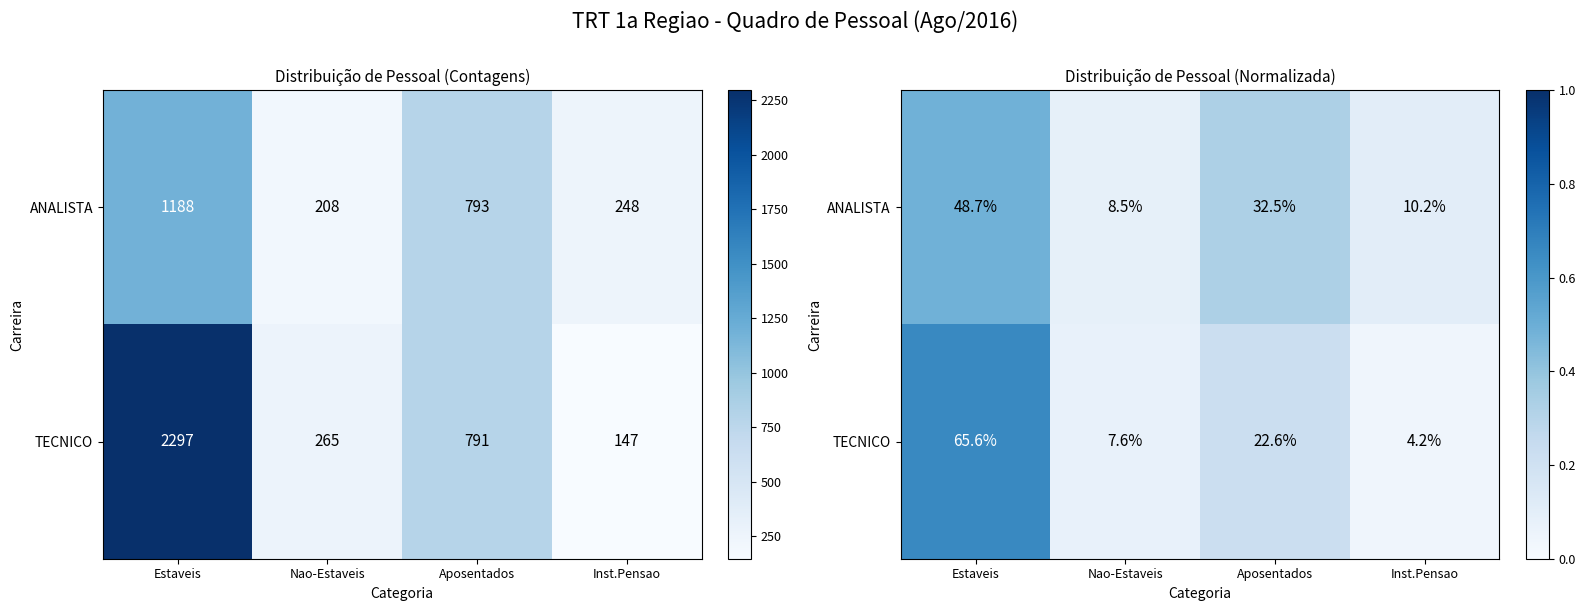

Count the number of categories in the chart.

4